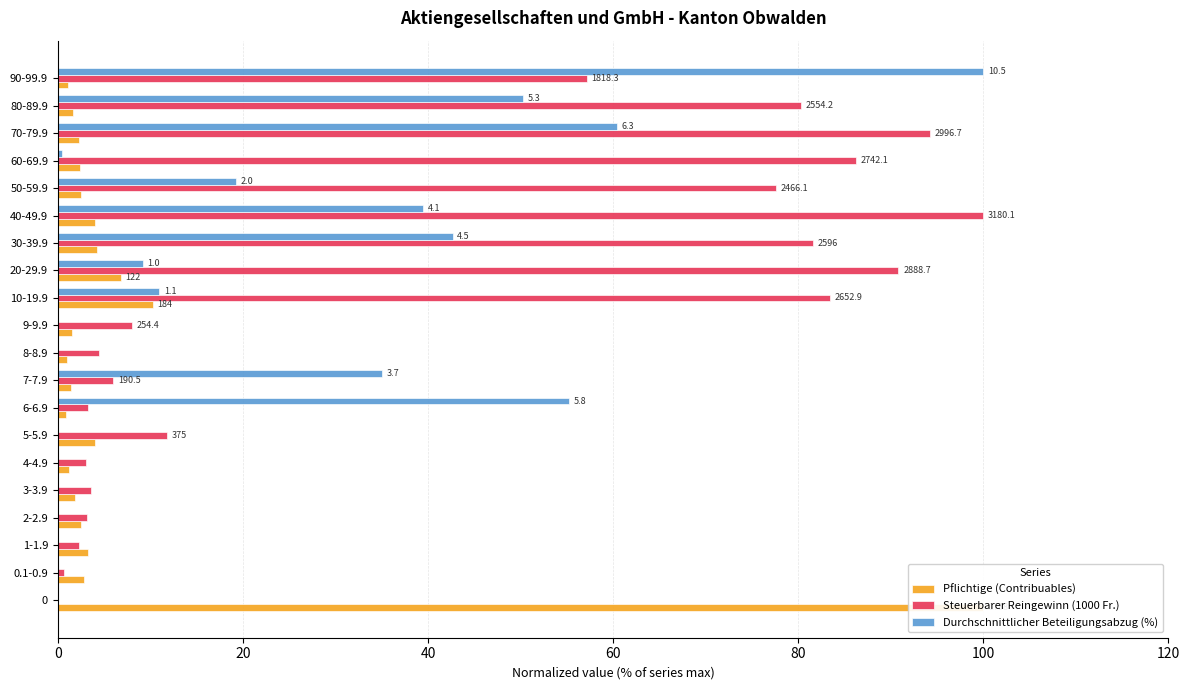

Which series has the widest spread of values?

Steuerbarer Reingewinn (1000 Fr.)